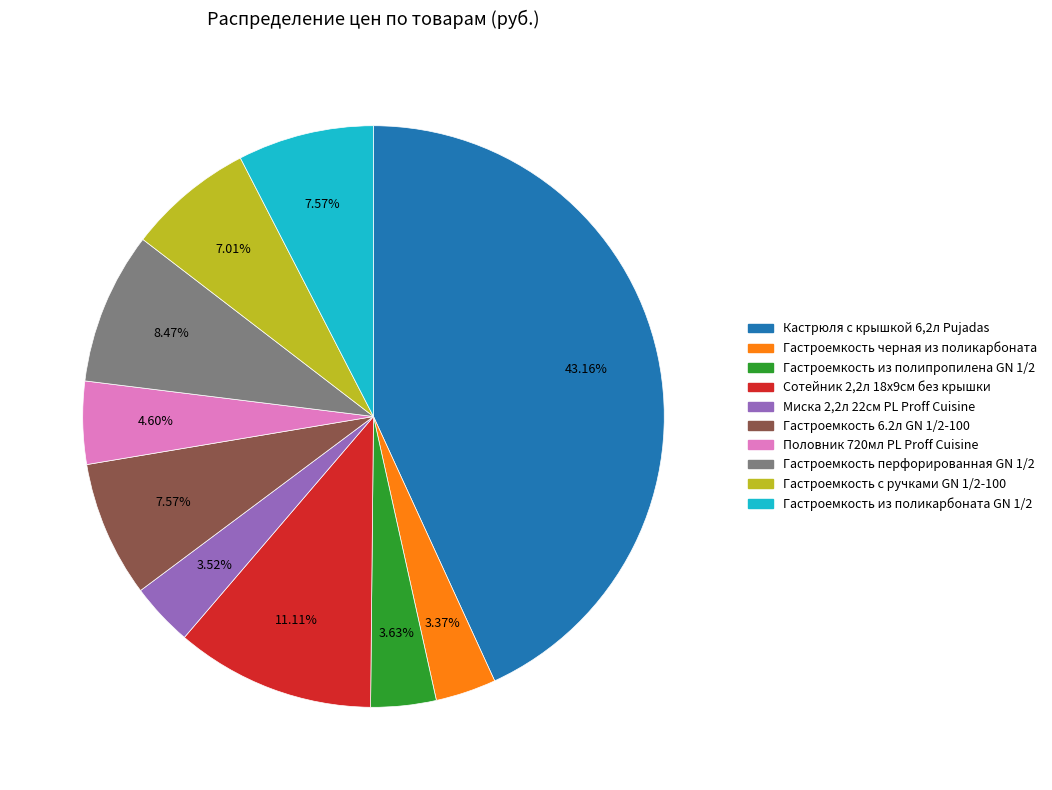

Which has a higher value, Гастроемкость черная из поликарбоната or Сотейник 2,2л 18х9см без крышки?

Сотейник 2,2л 18х9см без крышки